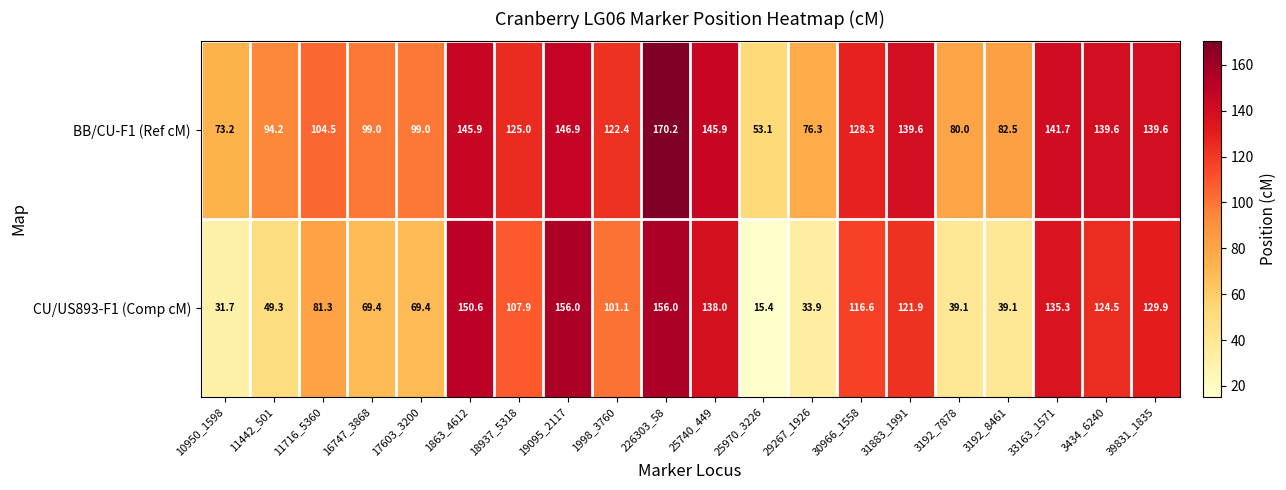

What is the difference between the maximum and minimum values in the CU/US893-F1 (Comp cM) series?

140.6